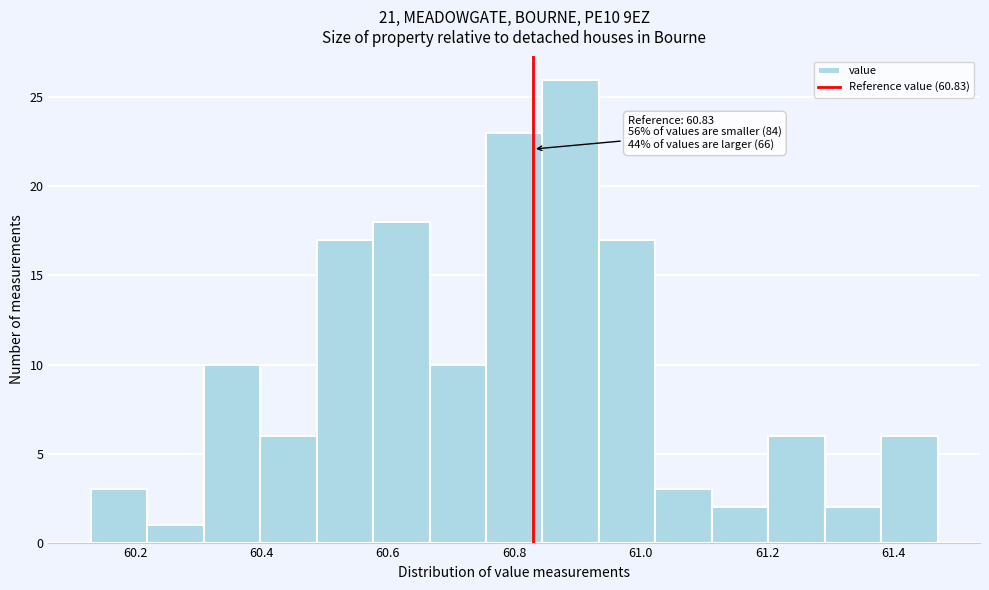

Which range on the x-axis has the tallest bar?

60.84 to 60.94